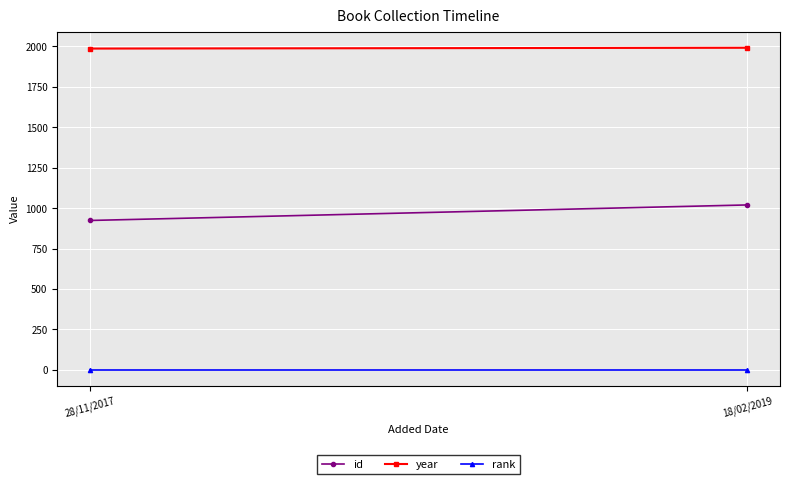

Reading left to right, what are all the values shown in this chart?

id: 924	1020
year: 1987	1992
rank: 1	1